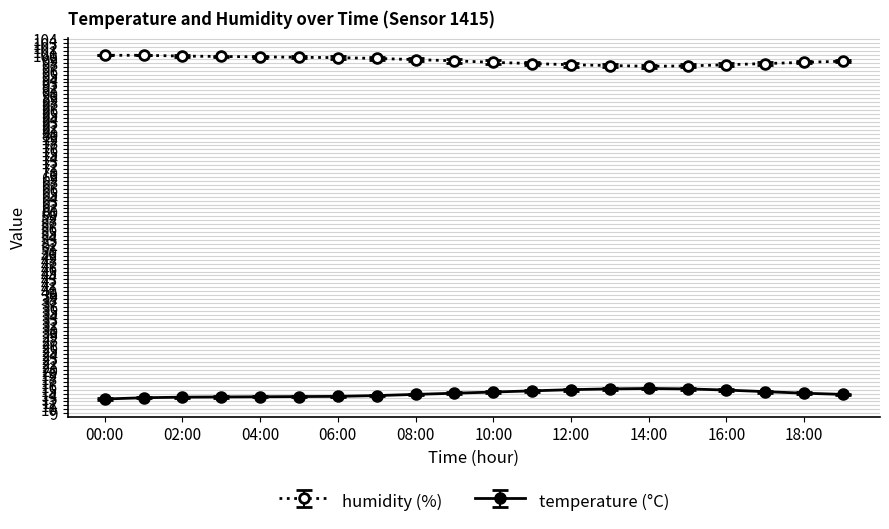

What is the maximum value for temperature?

15.3